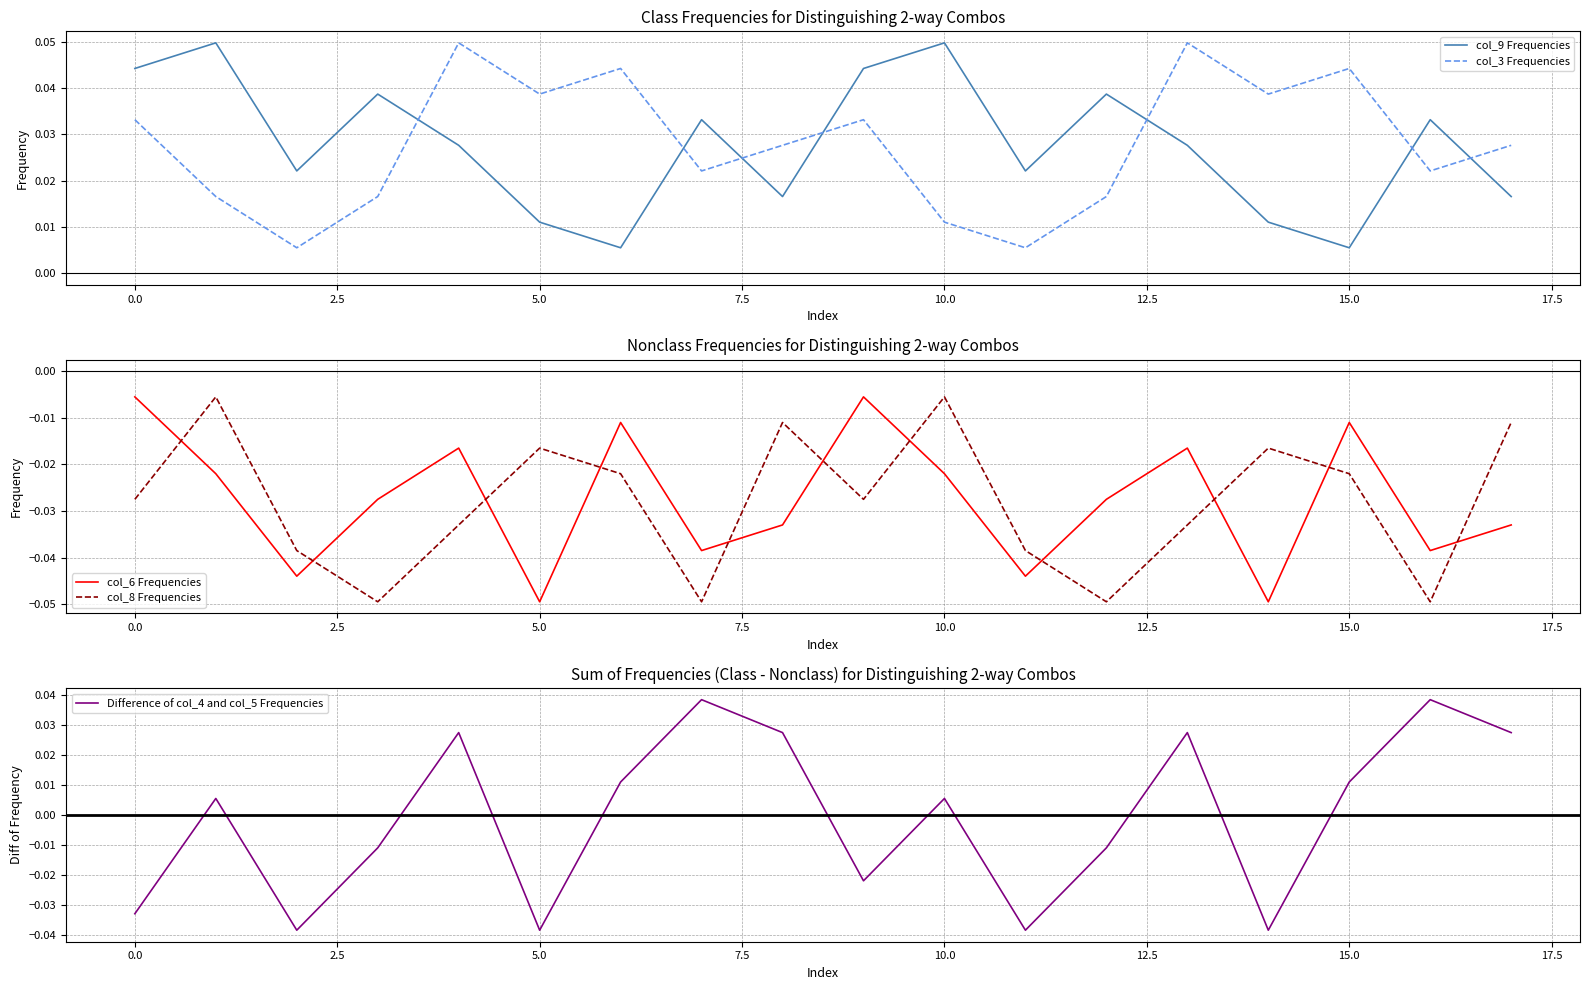

True or false: col_6 Frequencies and col_9 Frequencies cross at least once.

False